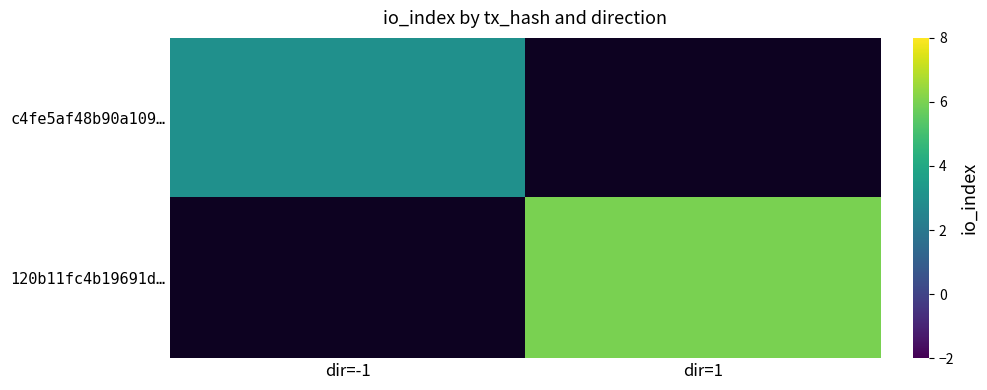

List the series in order of their overall mean, lowest first.

c4fe5af48b90a109…, 120b11fc4b19691d…